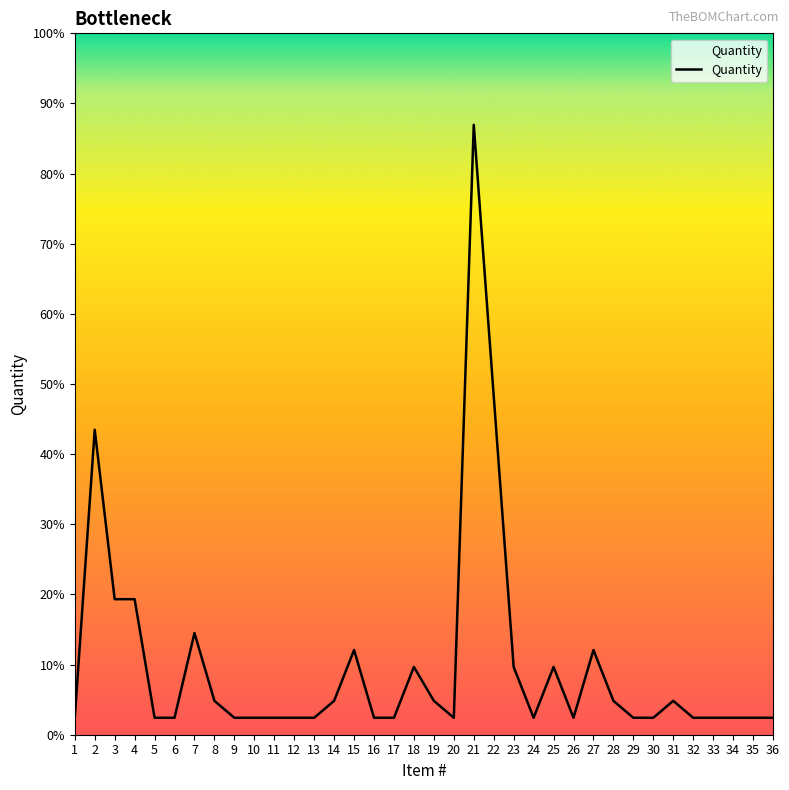

Does the chart display data point markers on the line(s)?

No